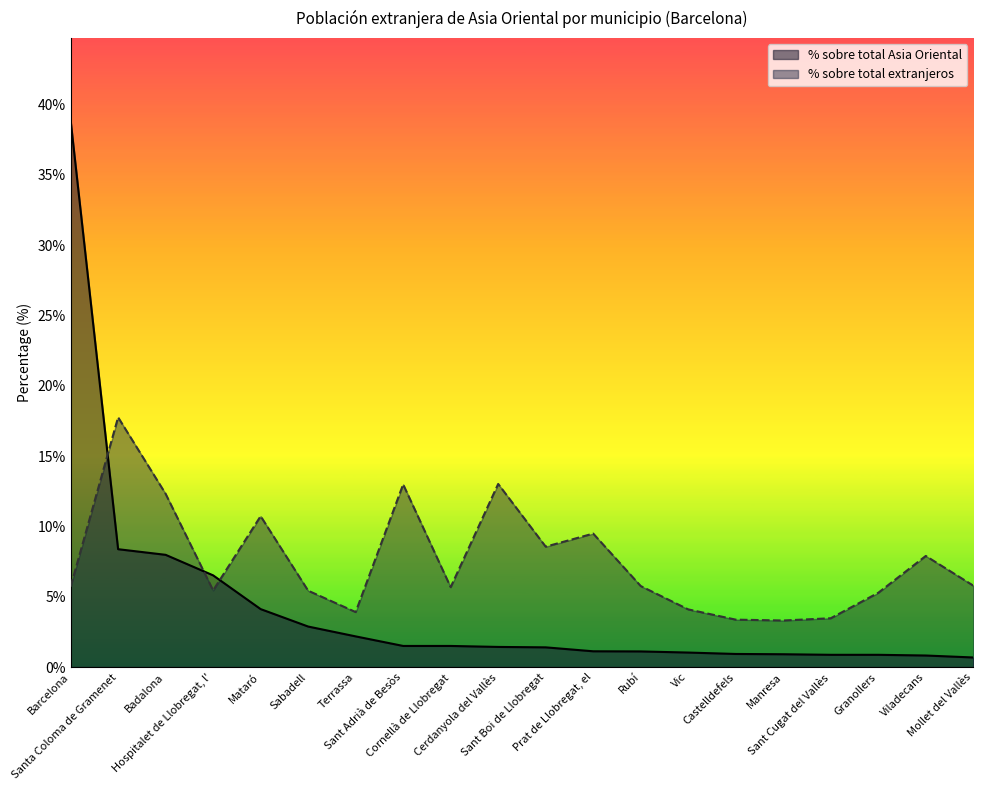

What is the minimum value for % sobre total extranjeros?

3.3